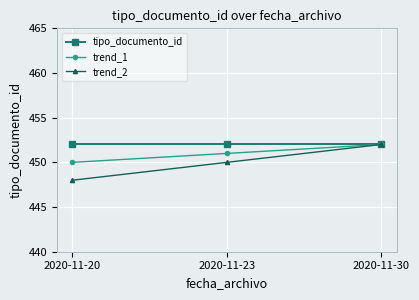

Count the trend_1 values in the range 450 to 452.

3